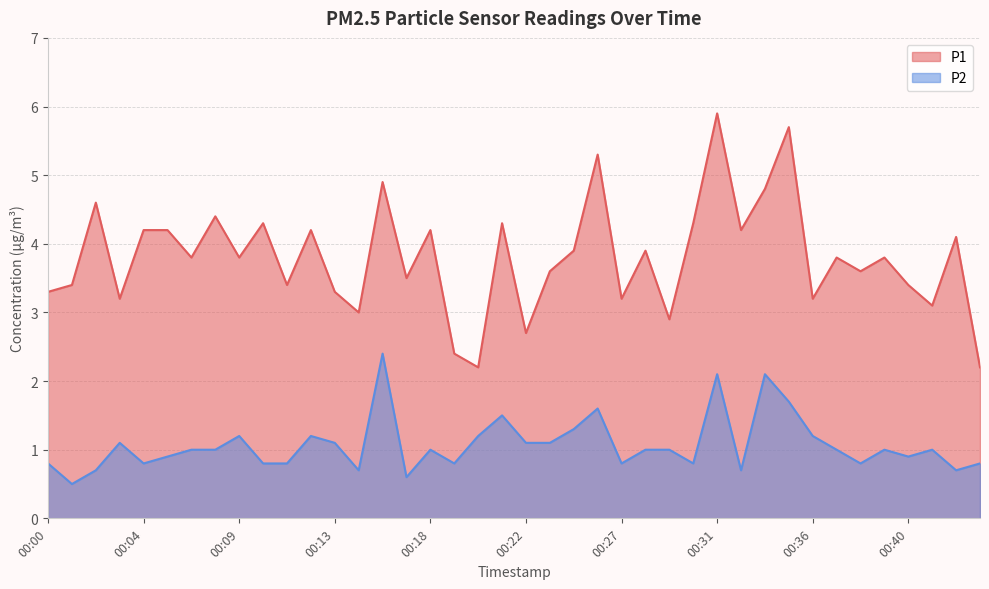

Is the value of P2 at 00:02 greater than the value of P1 at 00:30?

No